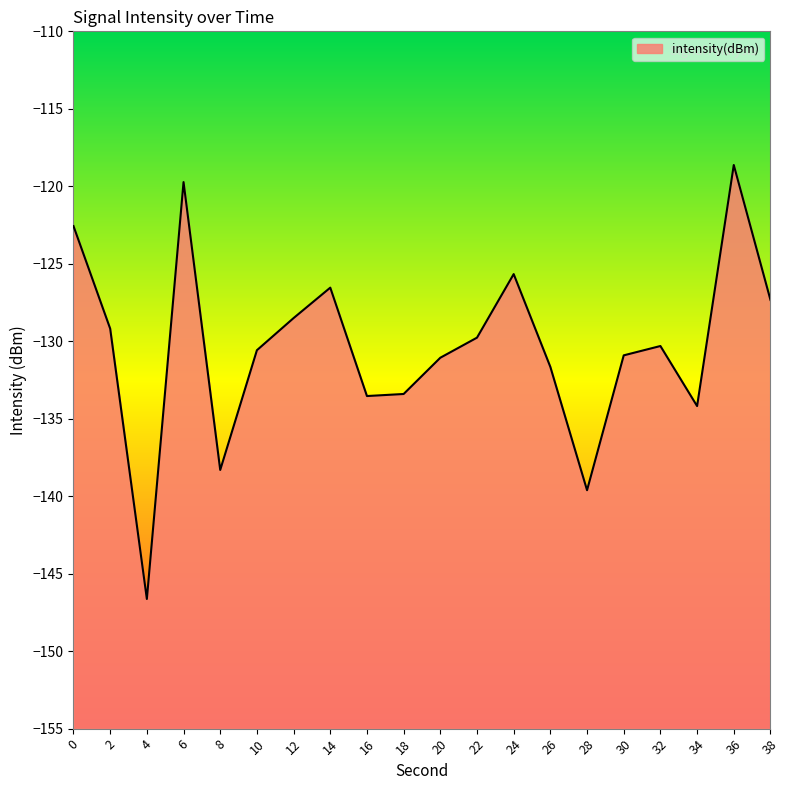

What is the difference between the maximum and minimum values?

28.0